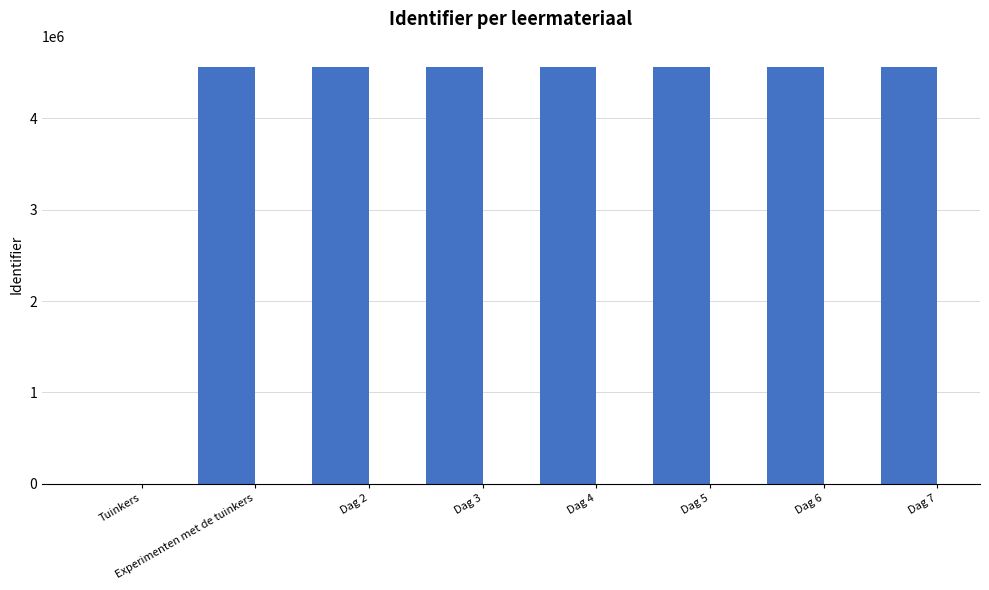

Approximately how many times larger is the value at Dag 6 compared to Dag 7?

1.0